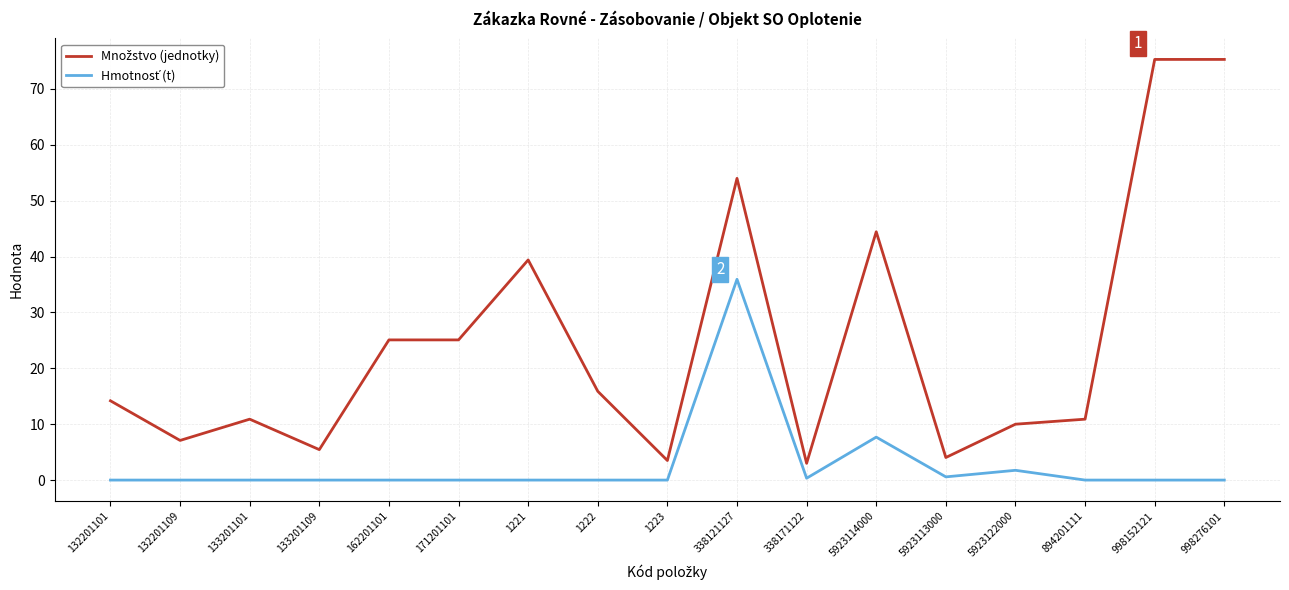

What is the spread (max minus min) of values at 1221?

39.4